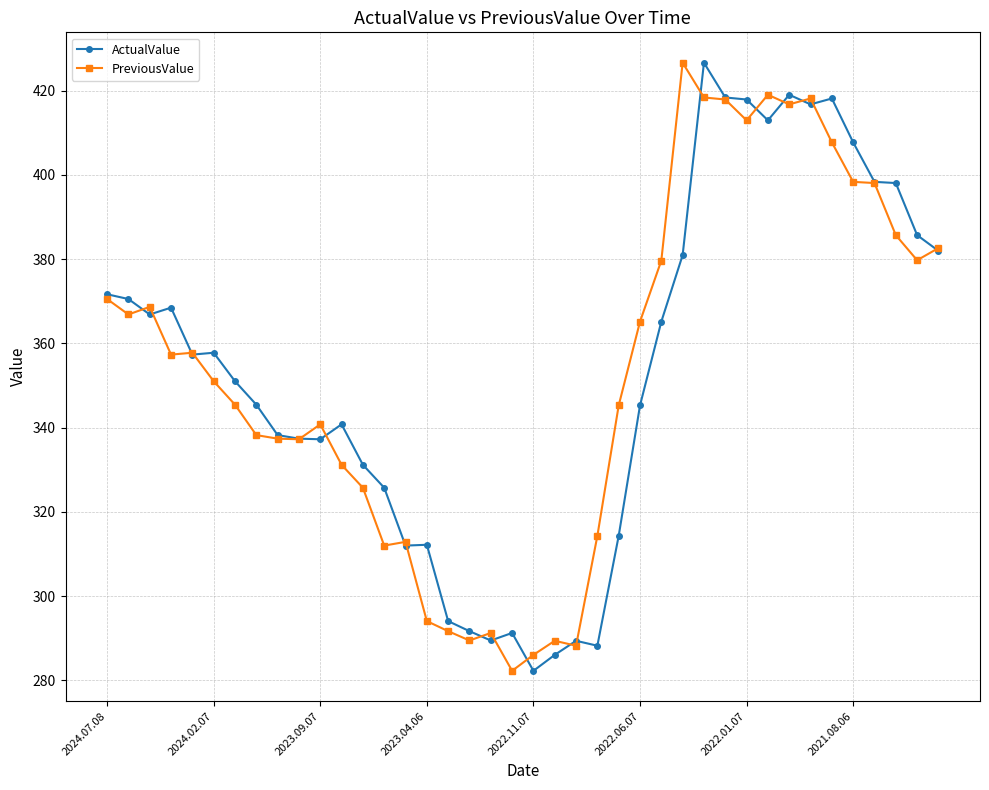

What is the maximum value shown in the chart?

426.6